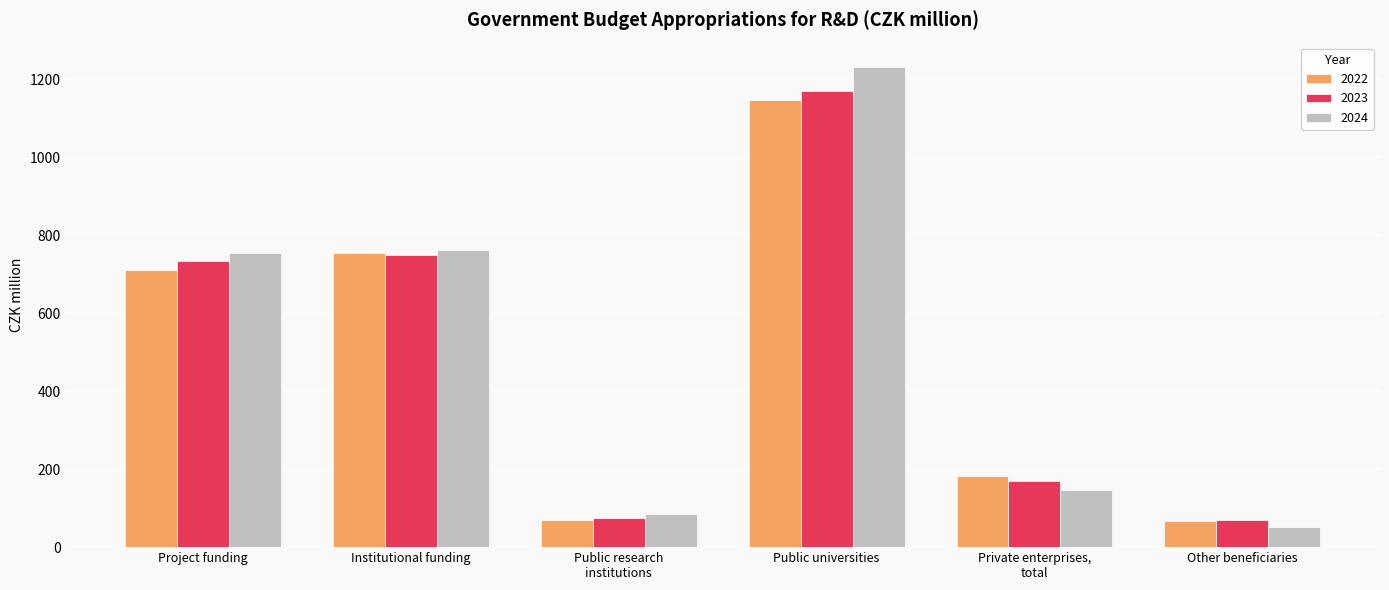

How many bars are there in total?

18